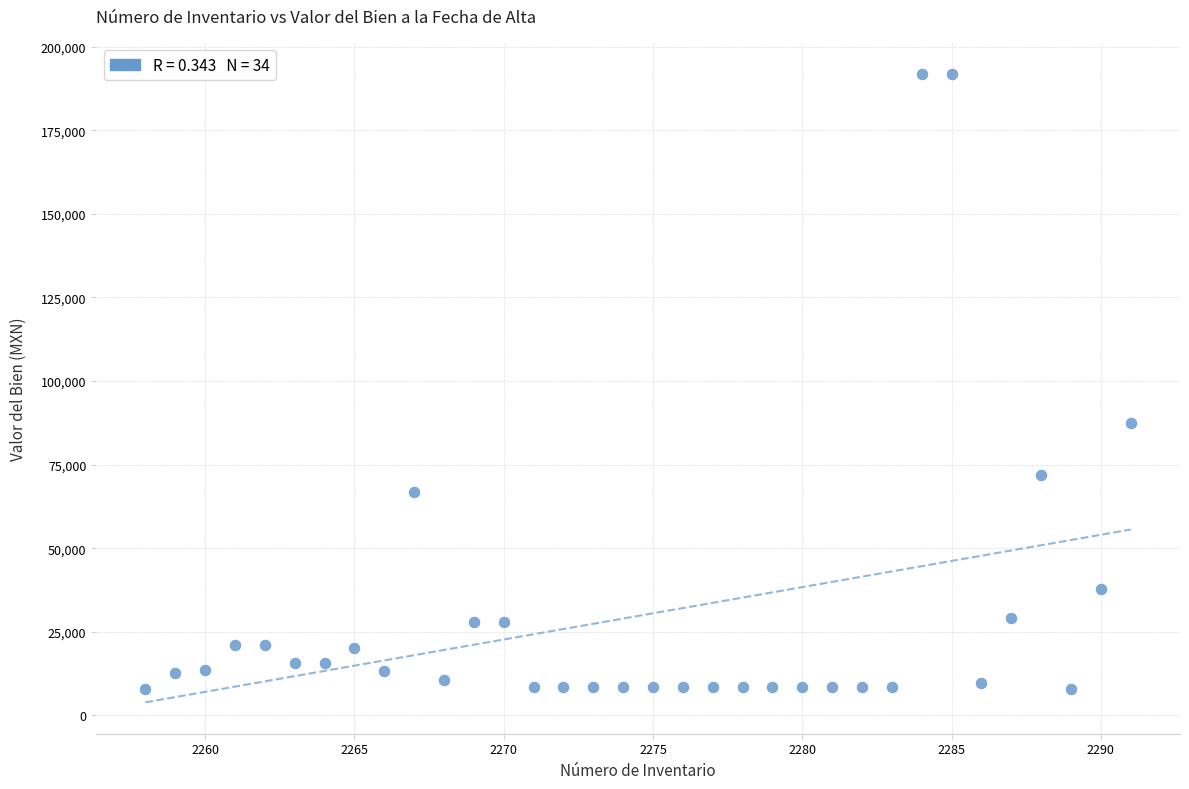

What is the range of X values (max minus min)?

33.0